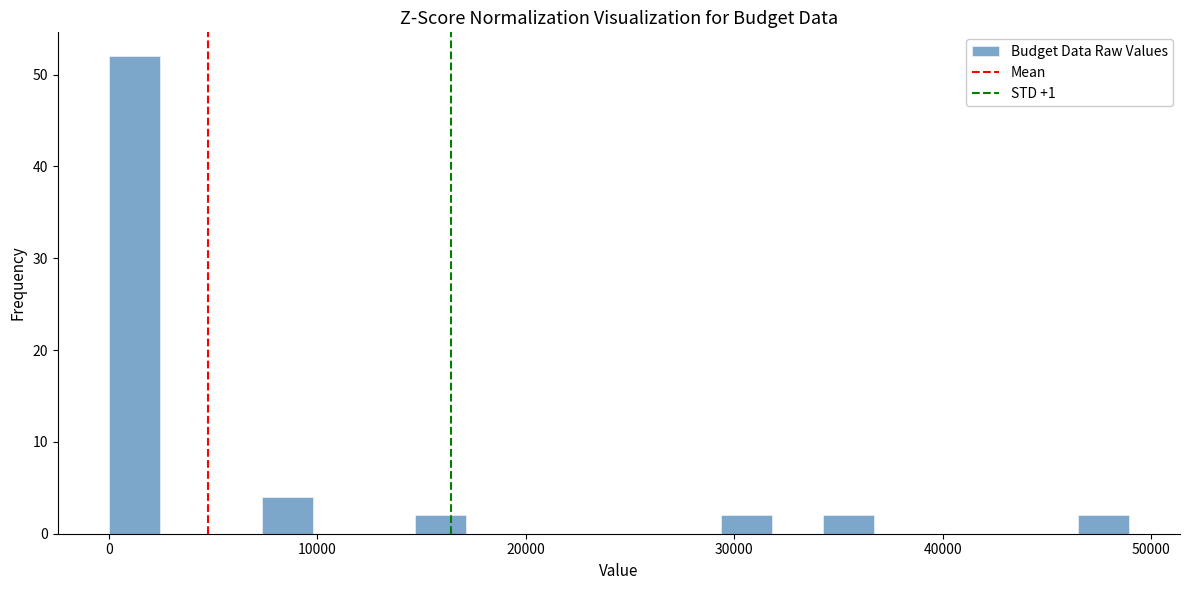

Read against the x-axis, roughly where is the centre of the tallest bar?

1000